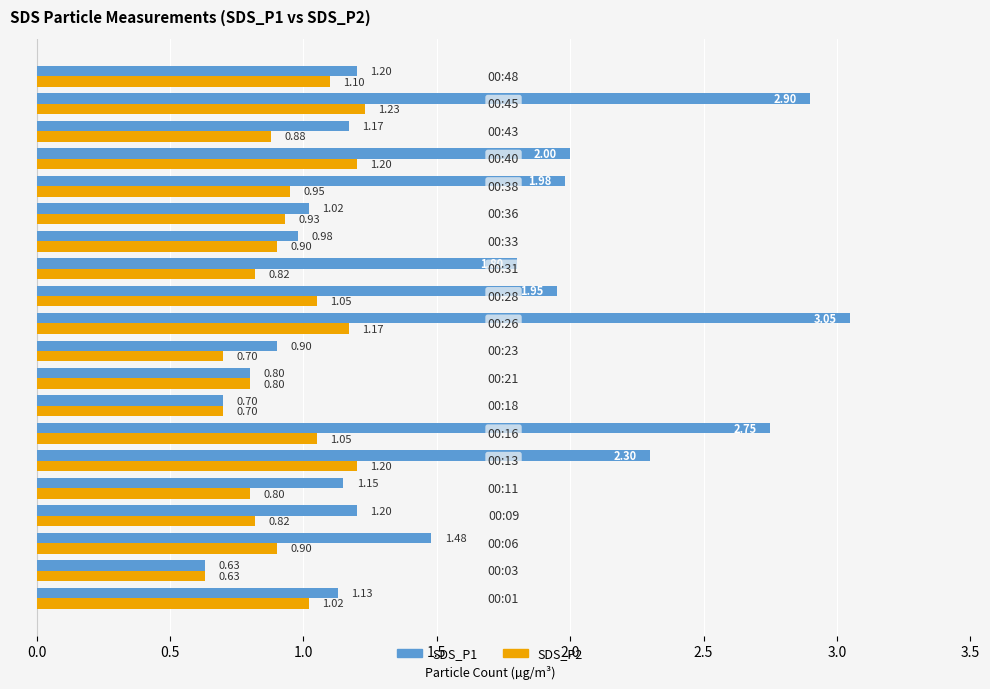

Which series has the largest total across all categories?

SDS_P1